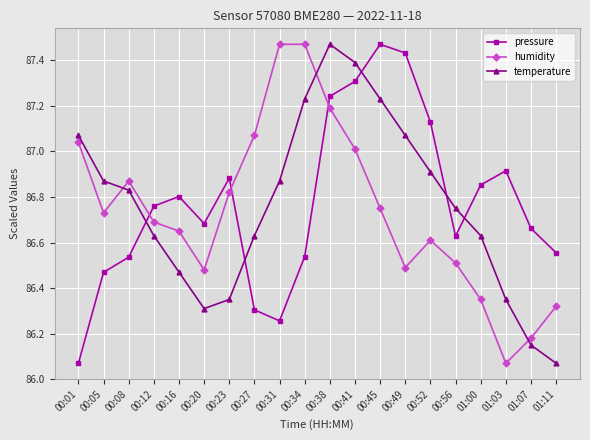

True or false: temperature has a value of 51.0 at 00:16.

False